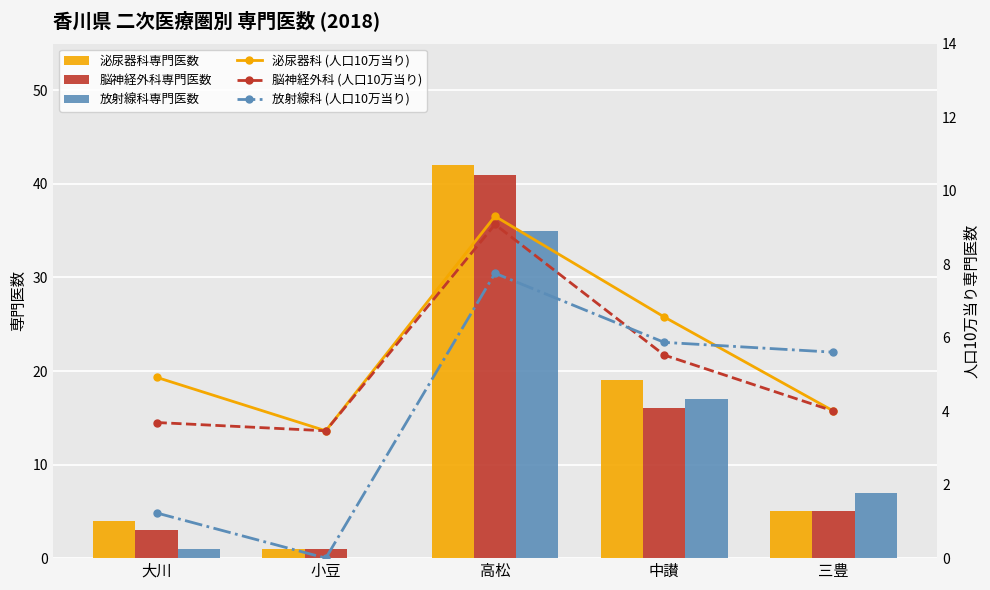

What position from the right is 大川?

5